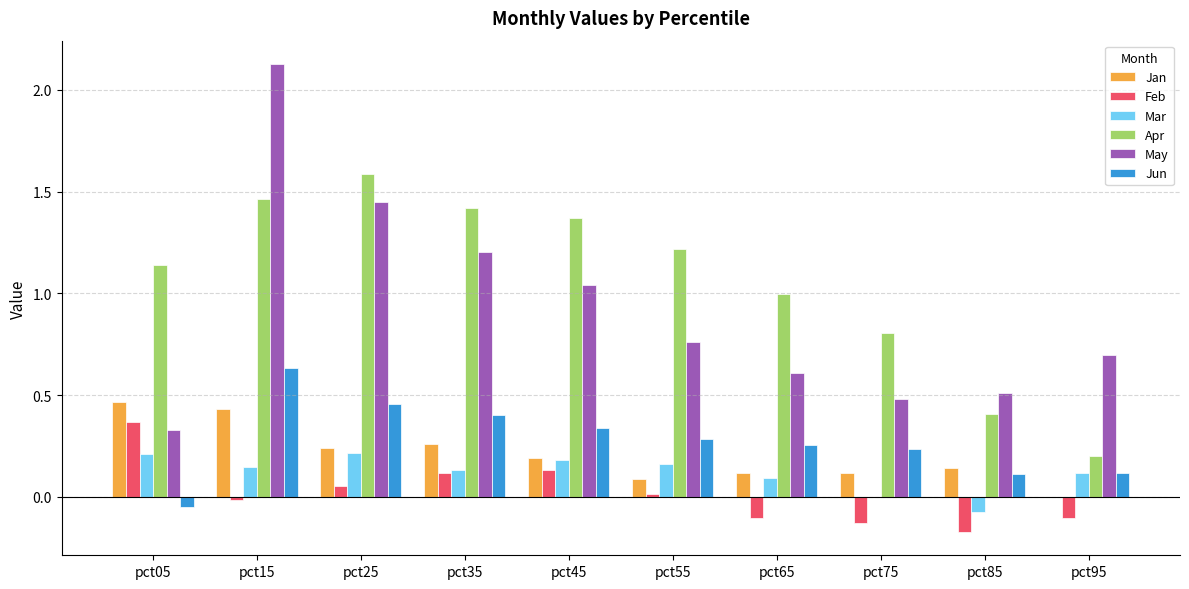

Which series has the largest total across all categories?

Apr